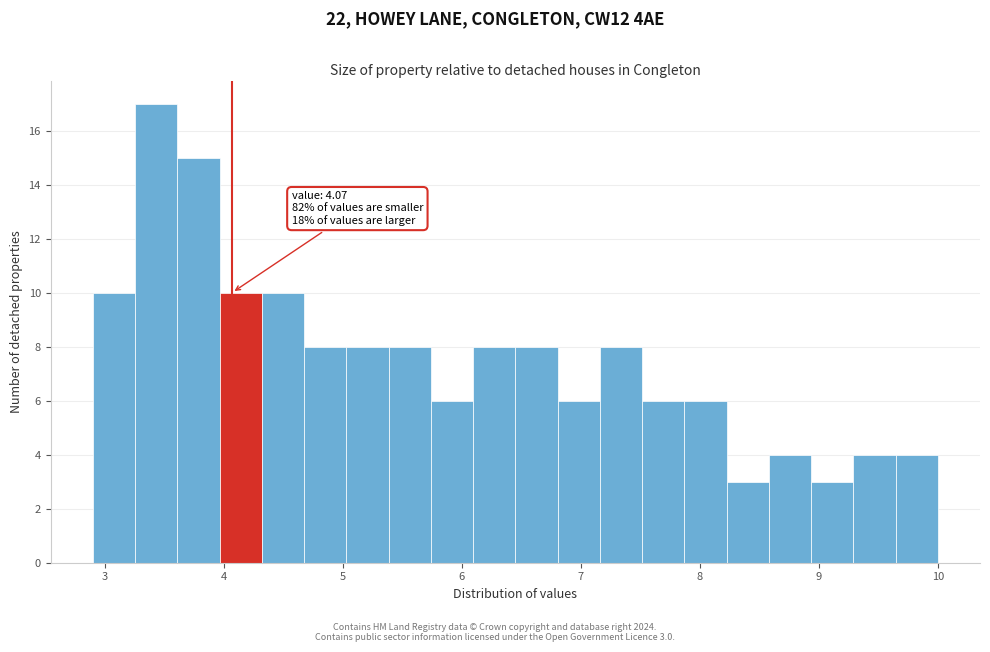

Read against the x-axis, roughly where is the centre of the tallest bar?

3.4